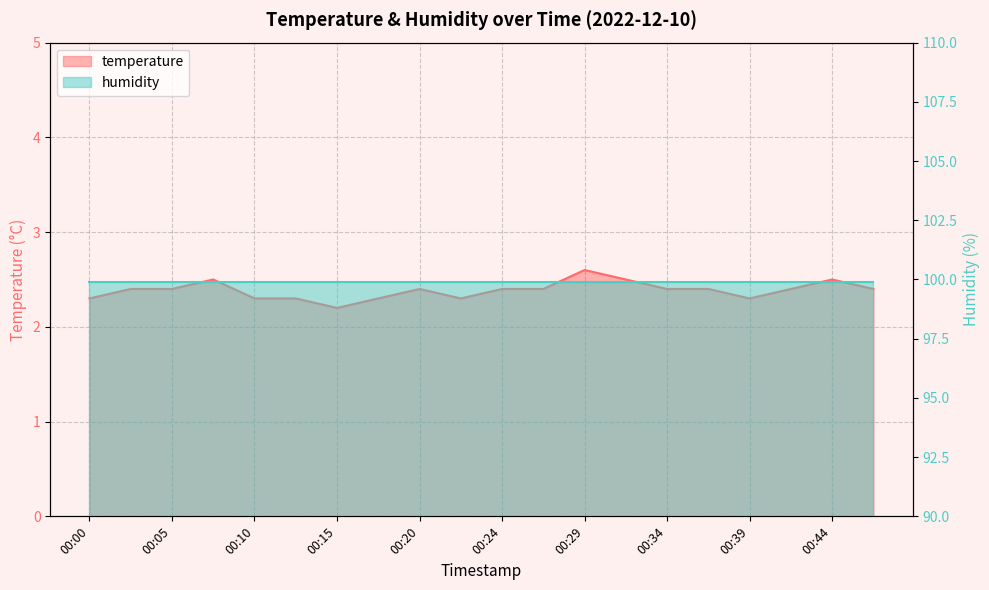

At which category does the data reach its first local valley?

00:15